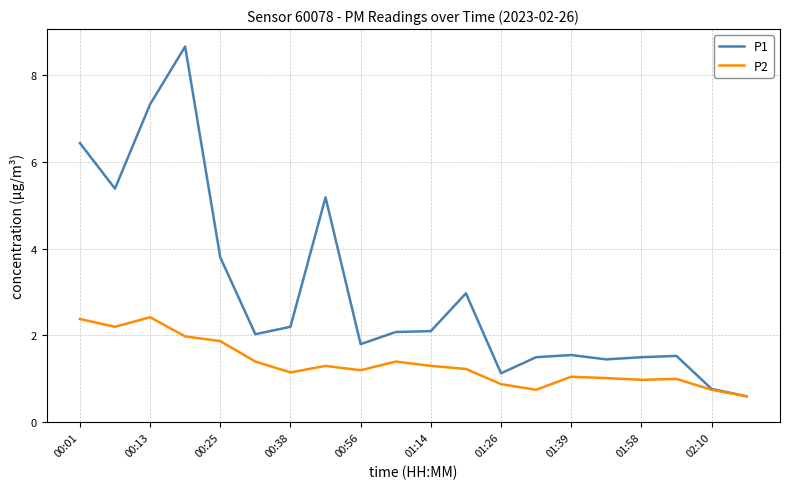

What is the minimum value shown in the chart?

0.6